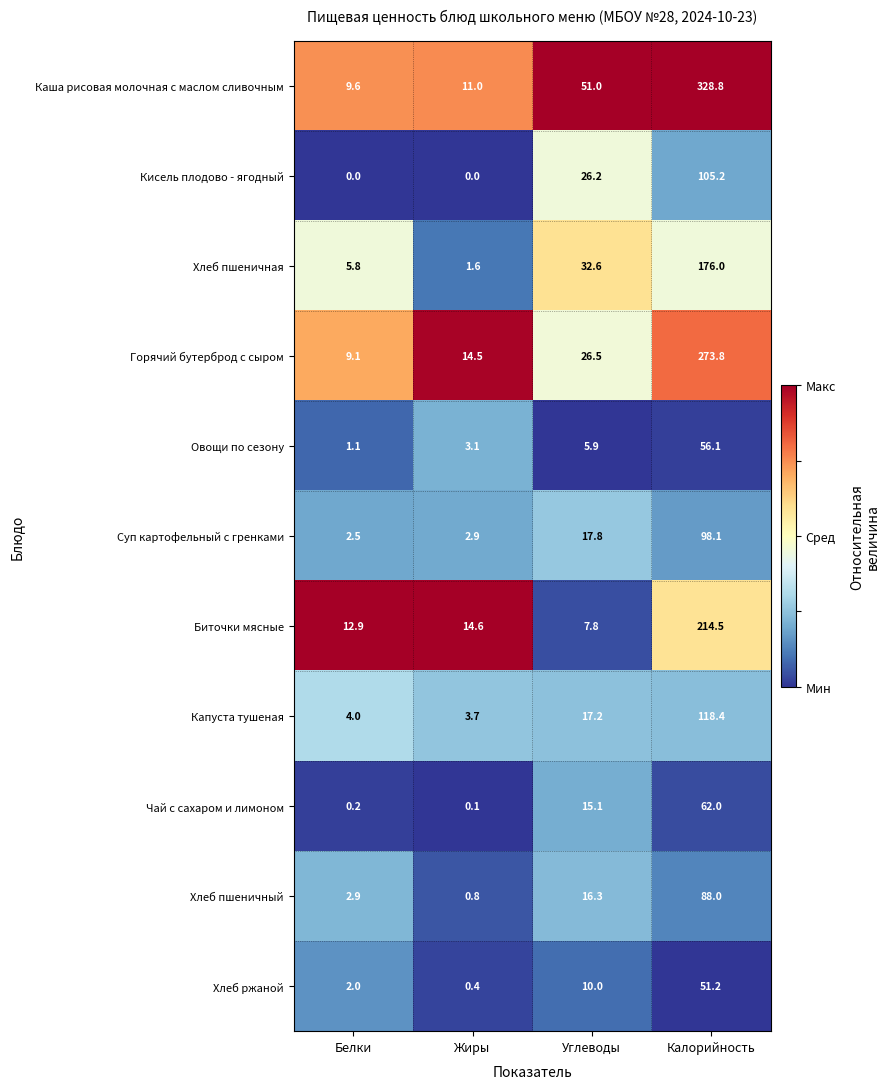

What is the difference between the highest and lowest values at Углеводы?

45.1